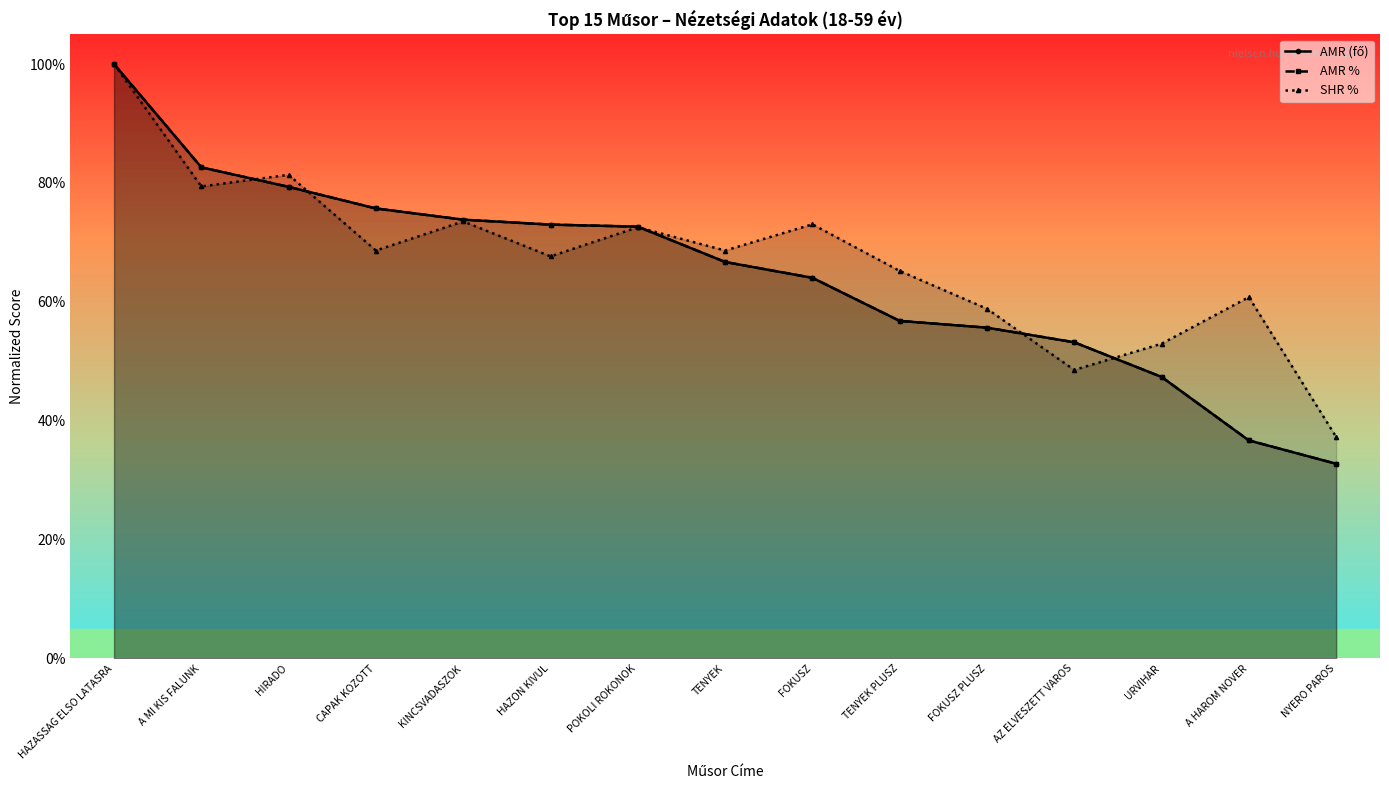

The value of AMR % at AZ ELVESZETT VAROS is 53.2. True or false?

True